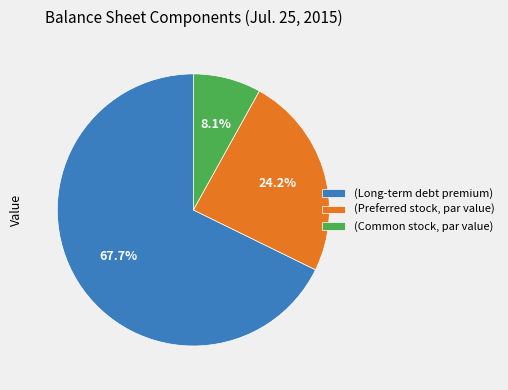

To the nearest percent, what is the difference between the largest and smallest slice percentages?

60%